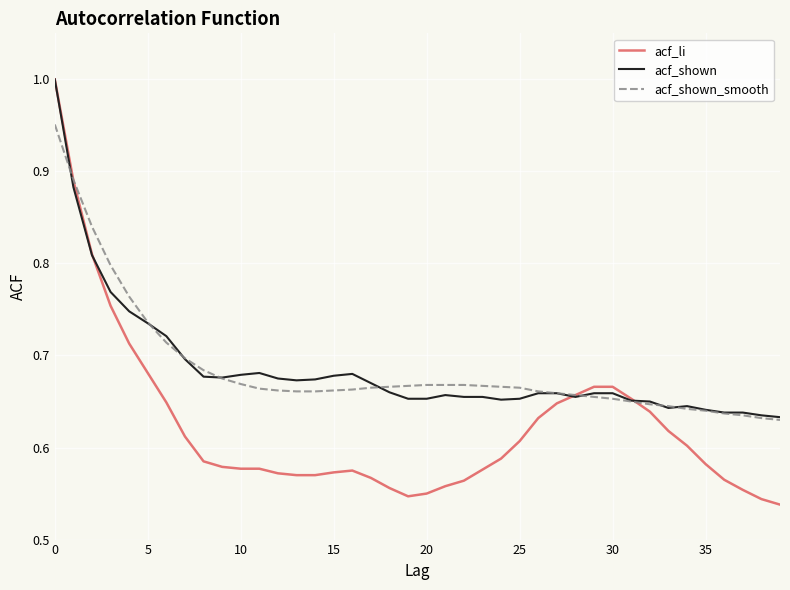

How many times do acf_shown and acf_shown_smooth cross each other?

8